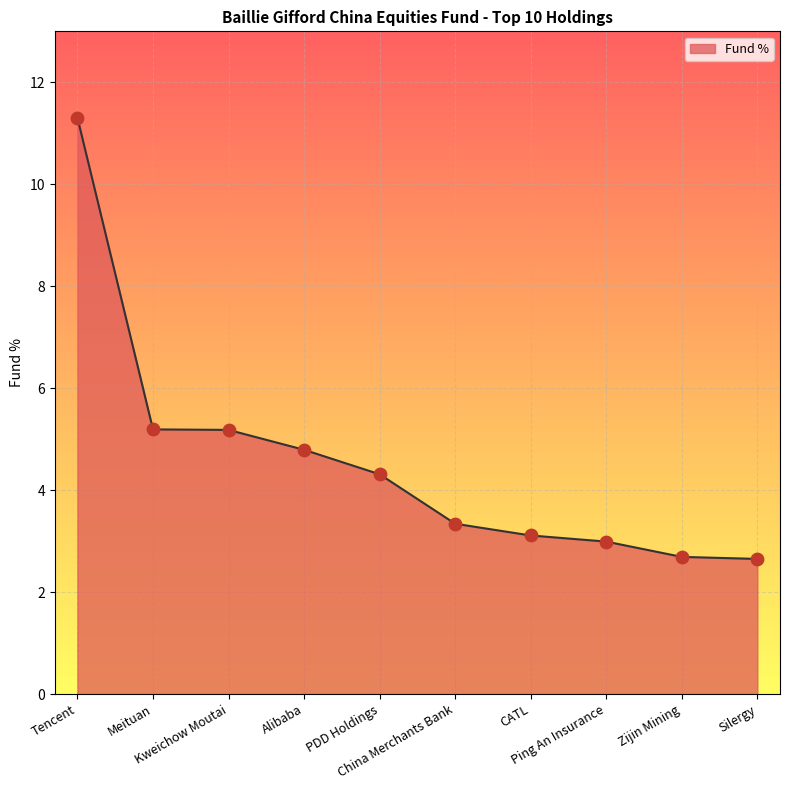

What is the ratio of the value at Meituan to the value at Silergy?

2.0